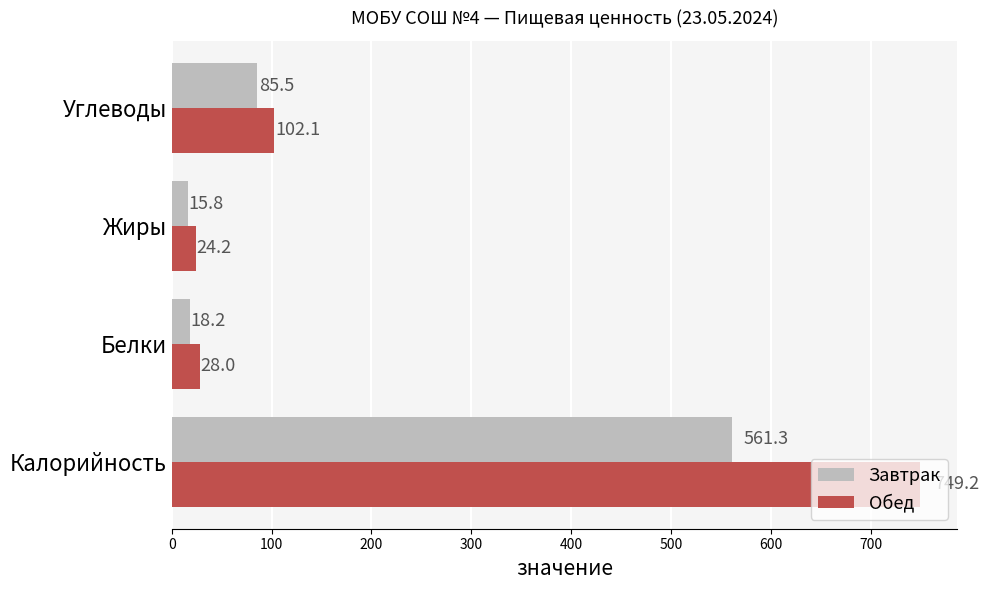

What is the sum of all Обед values?

903.6